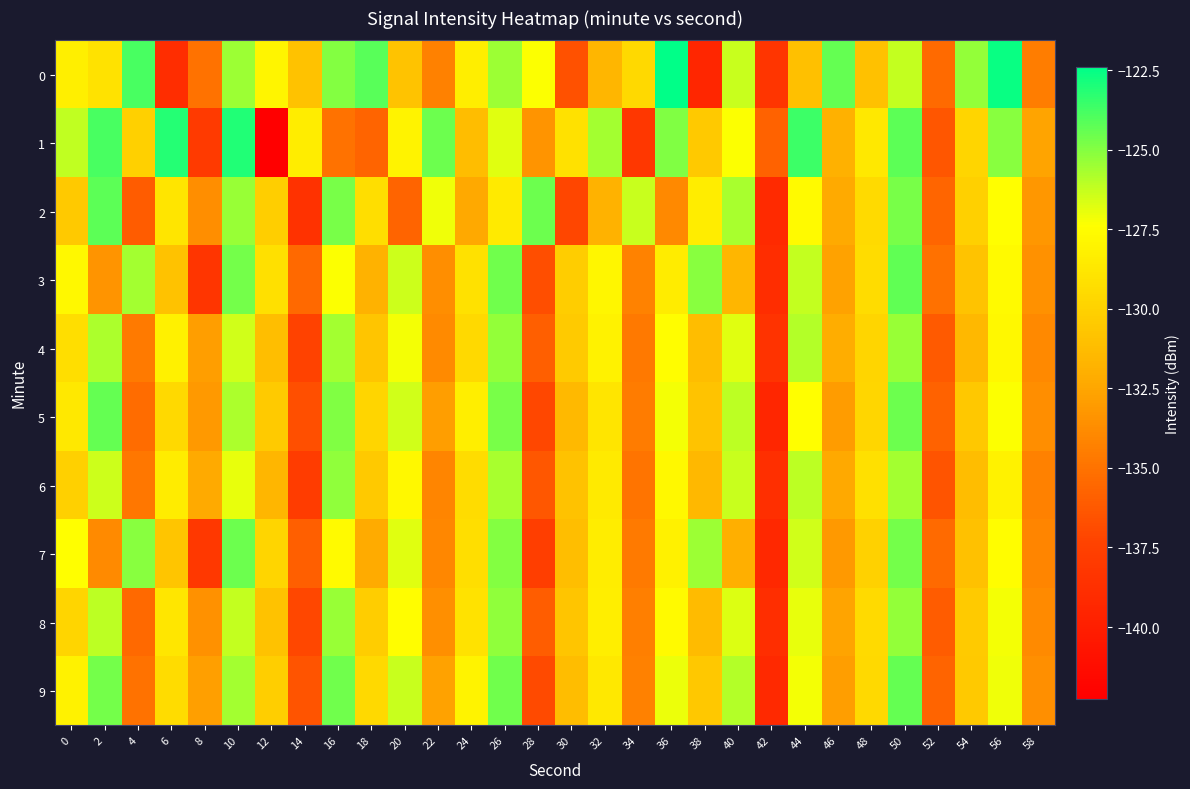

Which series has the largest range (max minus min)?

1